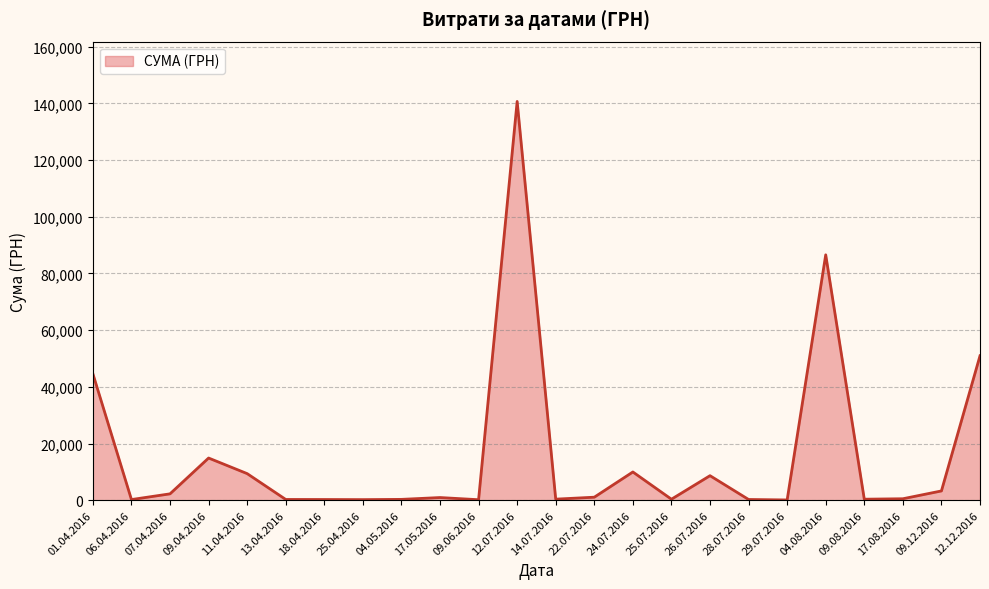

How many values exceed 949?

12